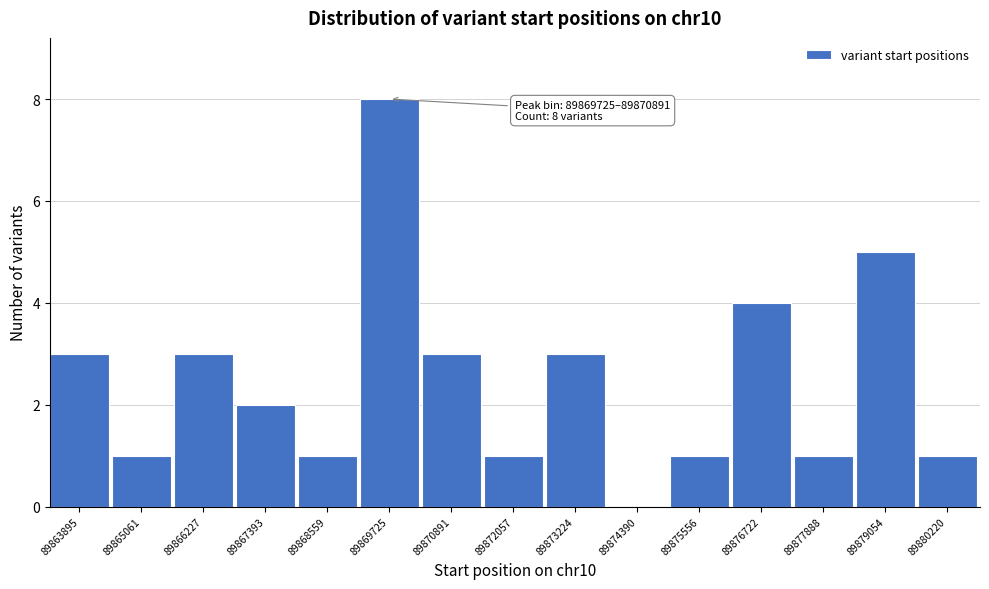

Reading left to right, extract all data points from this chart.

89863895=3	89865061=1	89866227=3	89867393=2	89868559=1	89869725=8	89870891=3	89872057=1	89873224=3	89874390=0	89875556=1	89876722=4	89877888=1	89879054=5	89880220=1